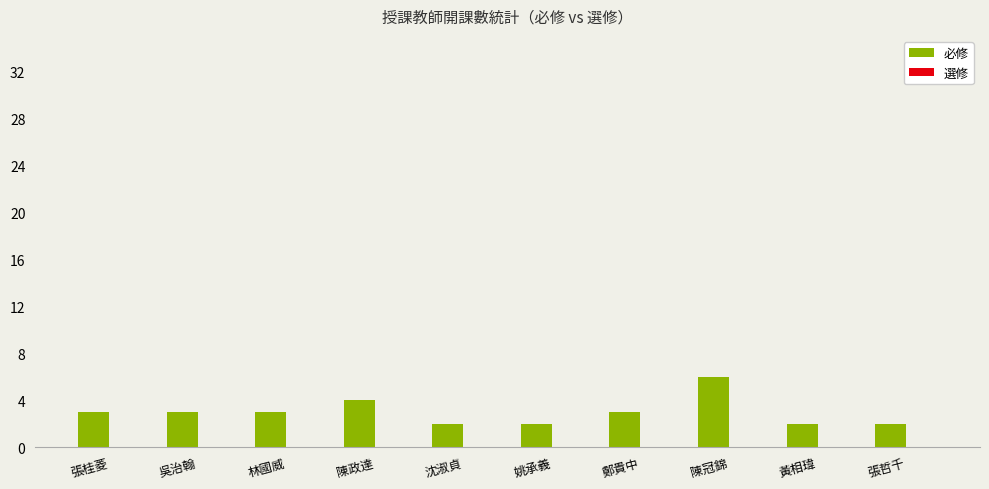

What is the average value?

3